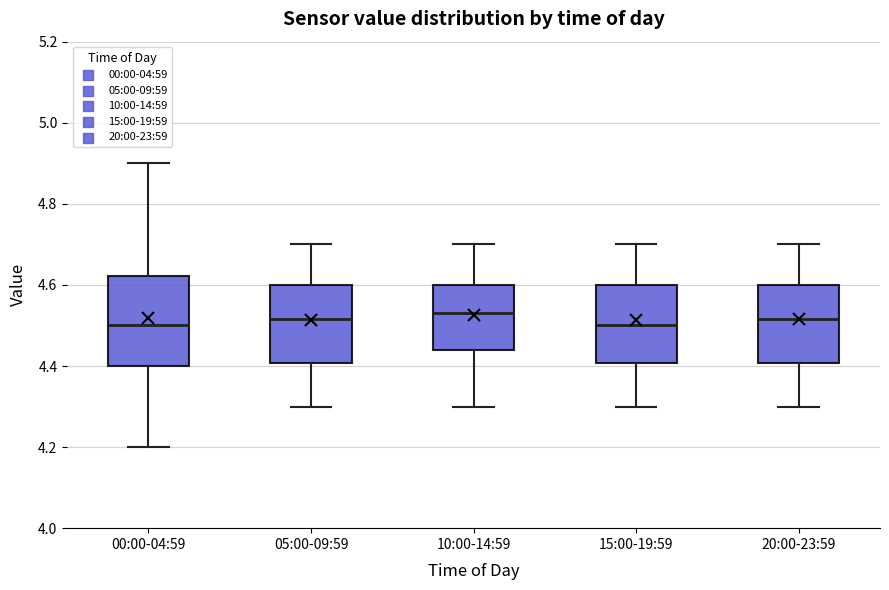

Reading left to right, read every box against the y-axis: the position of its median line, the range the box covers, and the ends of its whiskers. The values are not printed on the chart, so give them approximately, as read against the axis.

00:00-04:59: median 4.50, box 4.40 to 4.62, whiskers 4.20 to 4.90
05:00-09:59: median 4.52, box 4.40 to 4.60, whiskers 4.30 to 4.70
10:00-14:59: median 4.54, box 4.44 to 4.60, whiskers 4.30 to 4.70
15:00-19:59: median 4.50, box 4.40 to 4.60, whiskers 4.30 to 4.70
20:00-23:59: median 4.52, box 4.40 to 4.60, whiskers 4.30 to 4.70